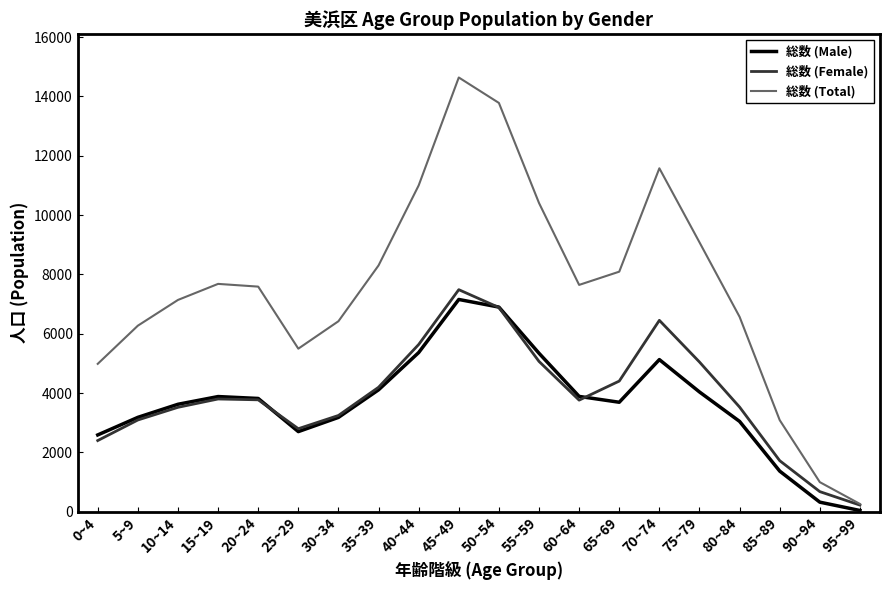

The value of 総数 (Male) at 55~59 is 5341. True or false?

True